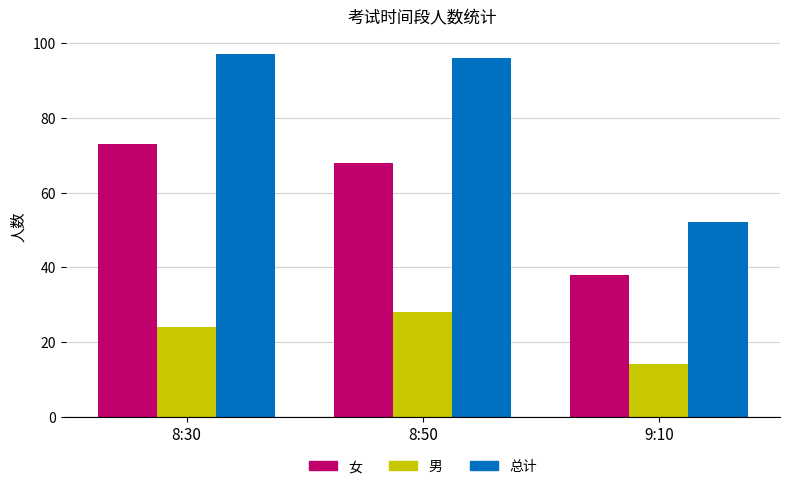

At 8:30, list the series in order from largest to smallest.

总计, 女, 男